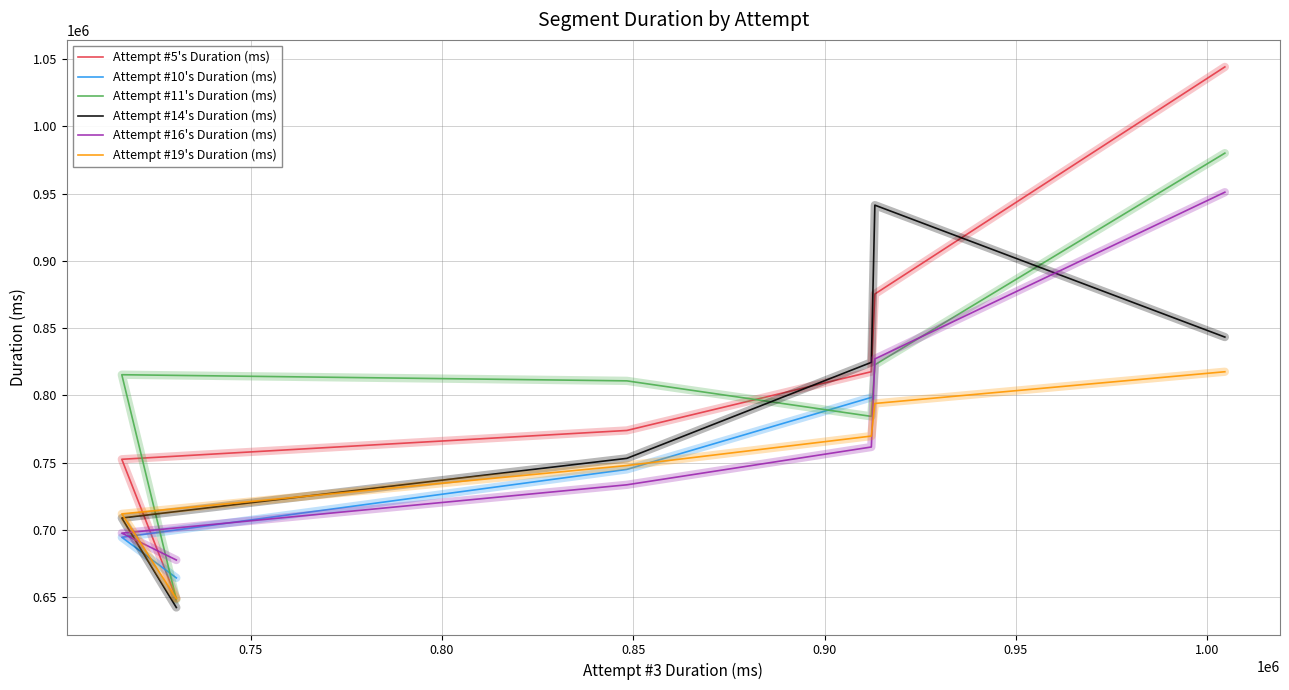

Which series ends up on top after the final intersection of Attempt #10's Duration (ms) and Attempt #16's Duration (ms)?

Attempt #10's Duration (ms)